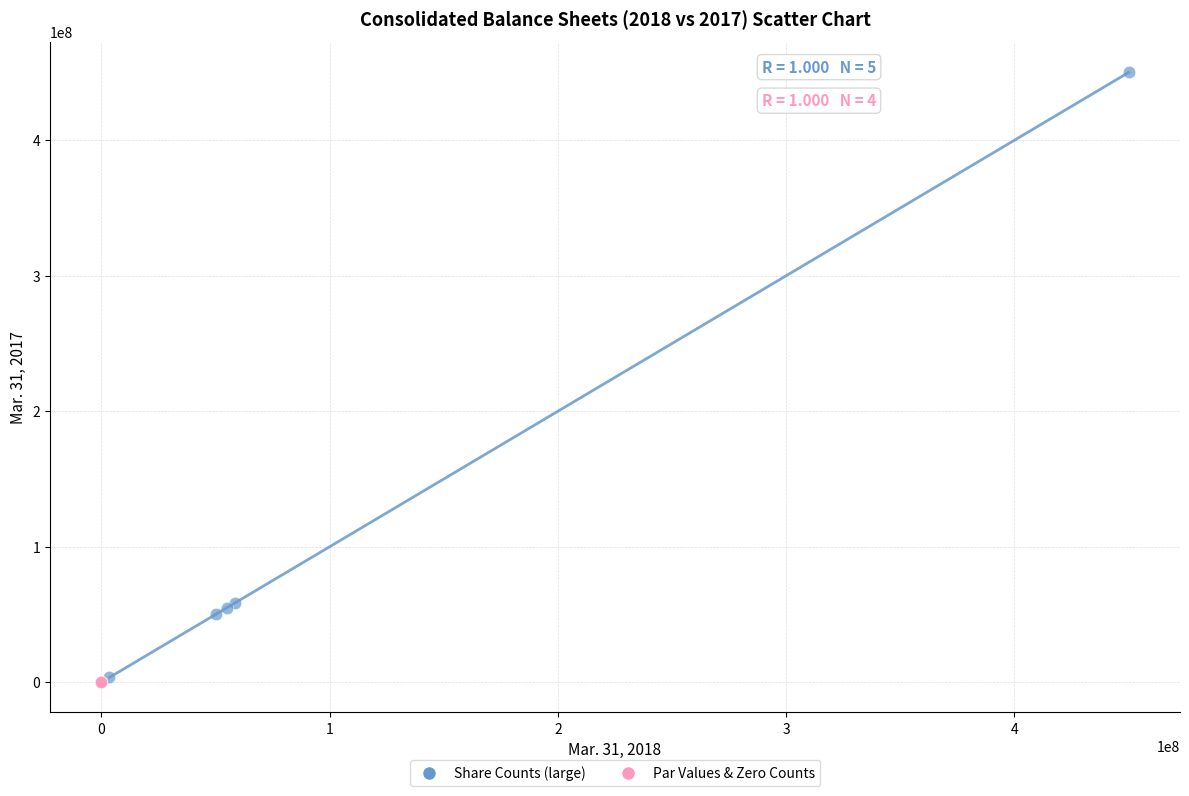

Which series has the widest spread of Y values?

Share Counts (large)